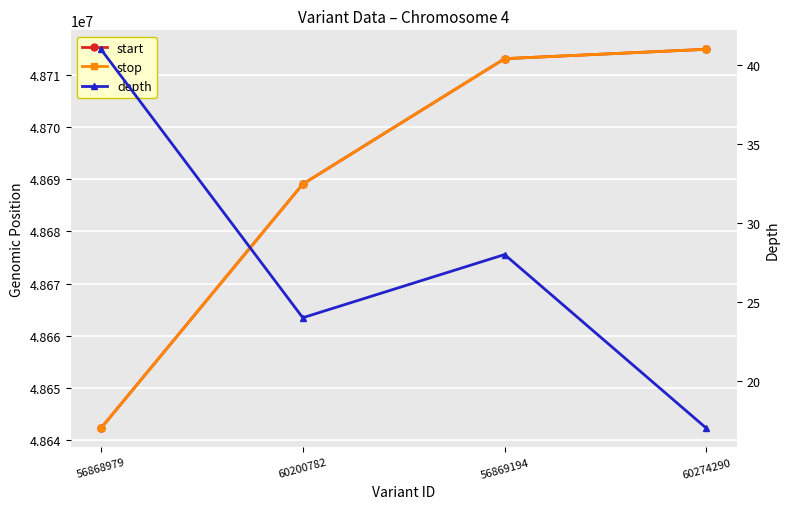

What is the label of the 1st point from the left?

56868979